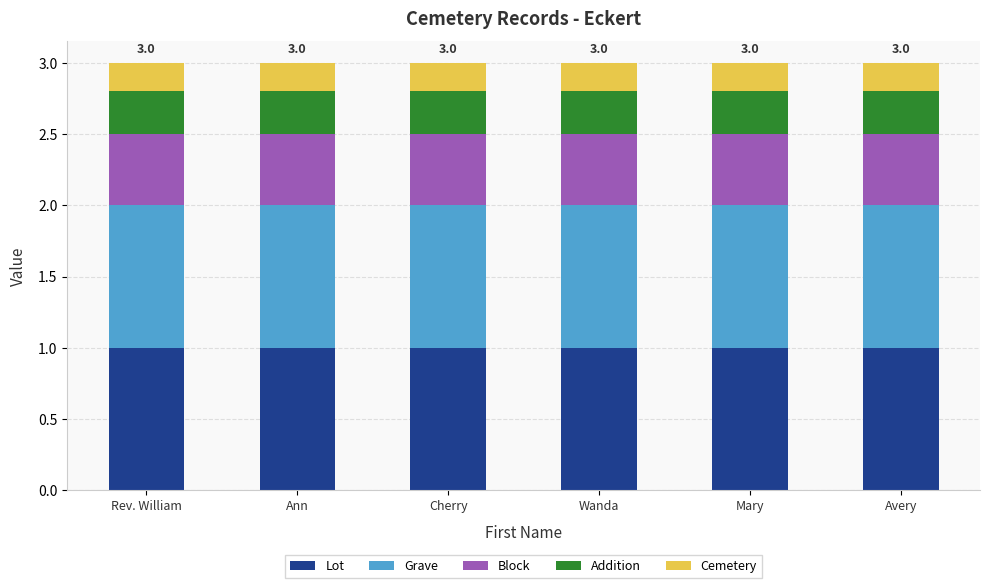

What is the total value across all series at Rev. William?

3.0